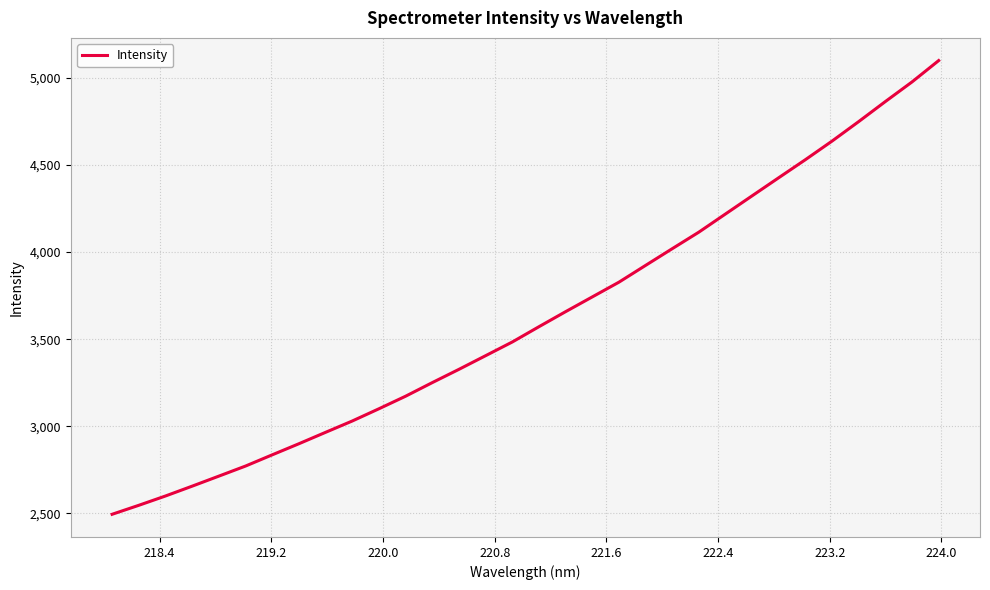

What is the difference between the maximum and minimum values?

2605.2